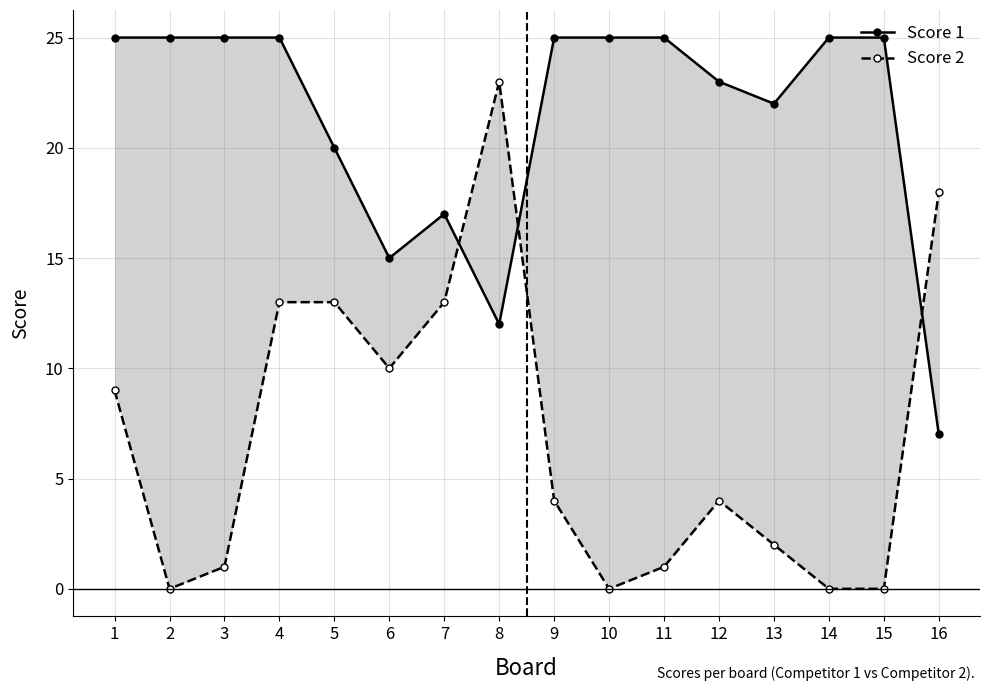

Rank the series at 6 from lowest to highest value.

Score 2, Score 1